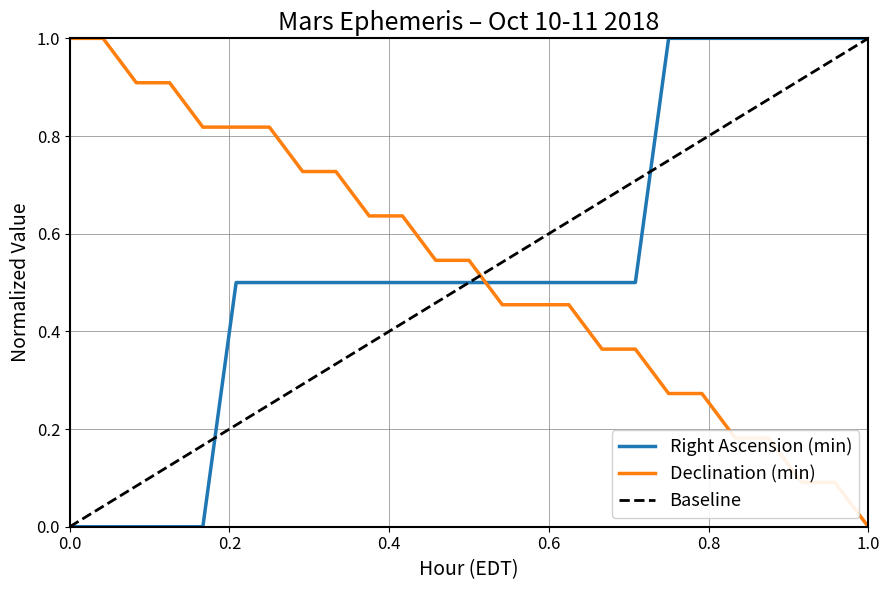

At how many categories does at least one series exceed 0?

25